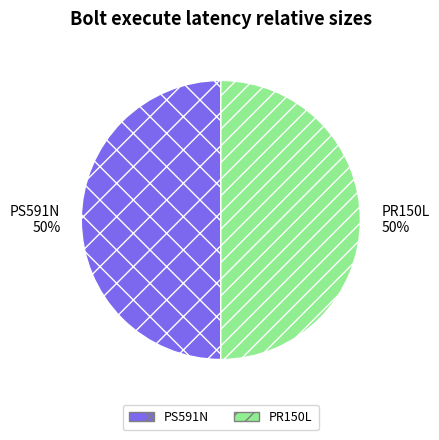

To the nearest percent, what percentage of the pie is PR150L?

50%